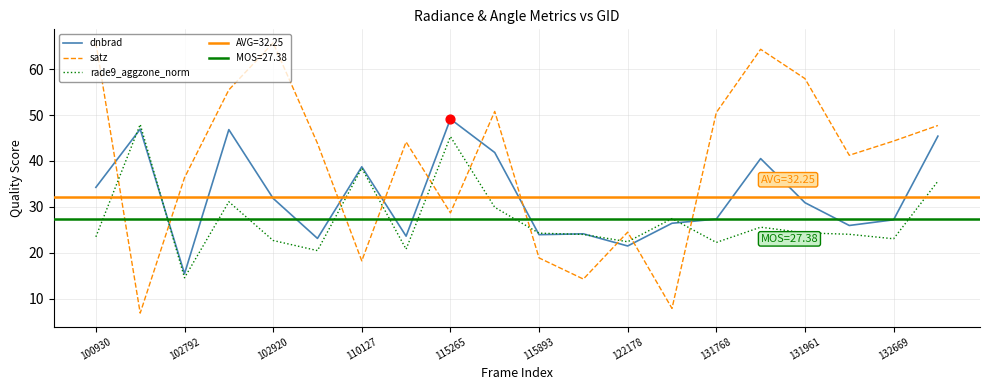

Which series reaches the minimum Y coordinate?

satz